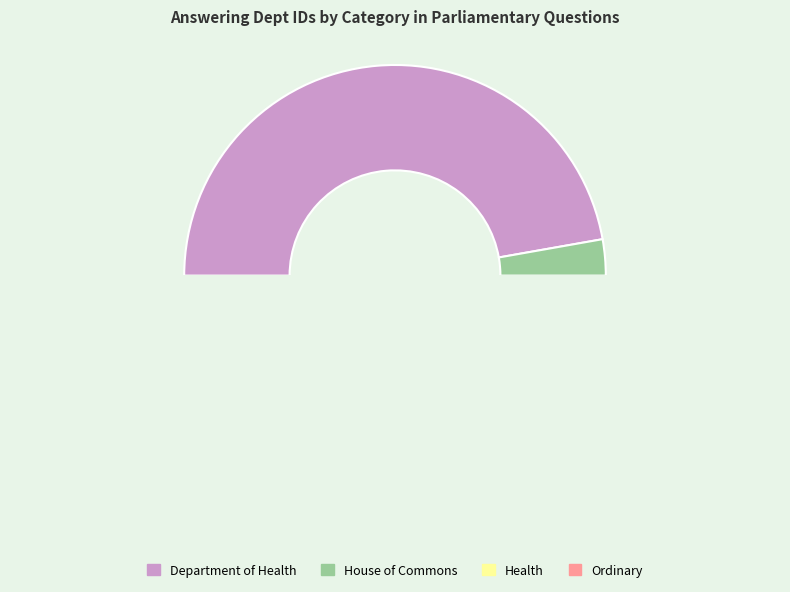

Count the number of slices in the pie.

4